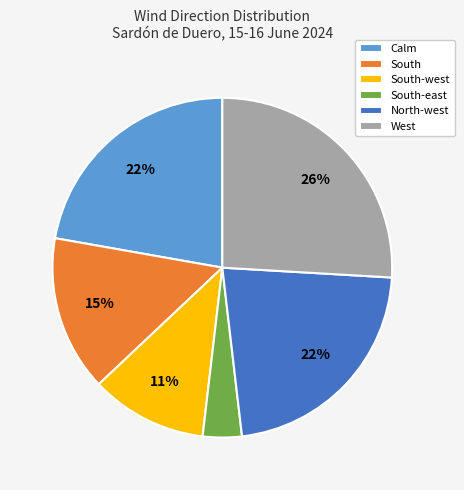

To the nearest percent, what is the combined percentage of South-west and South?

26%